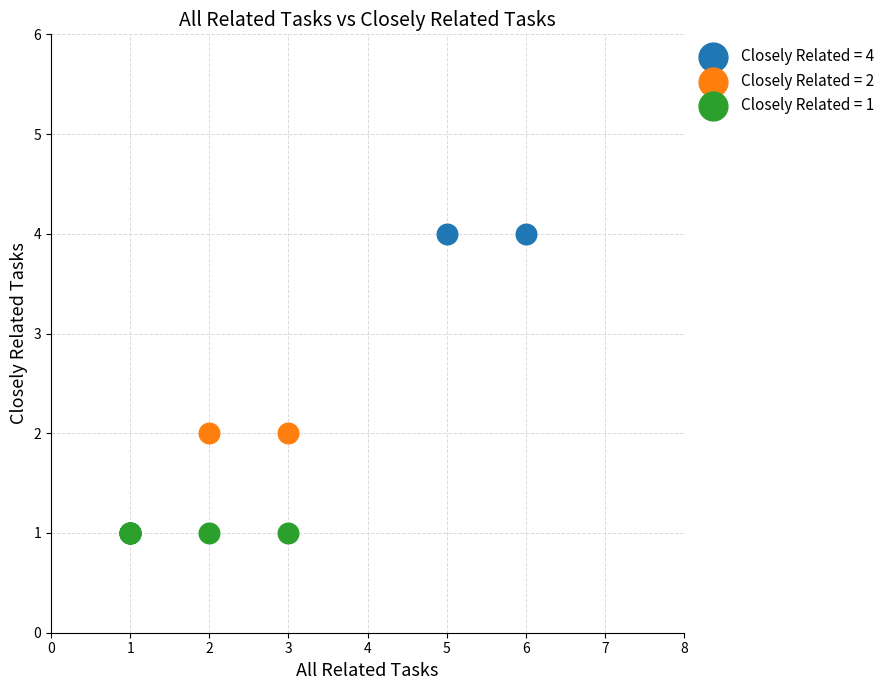

Which series contains the lowest Y value?

Closely Related = 1